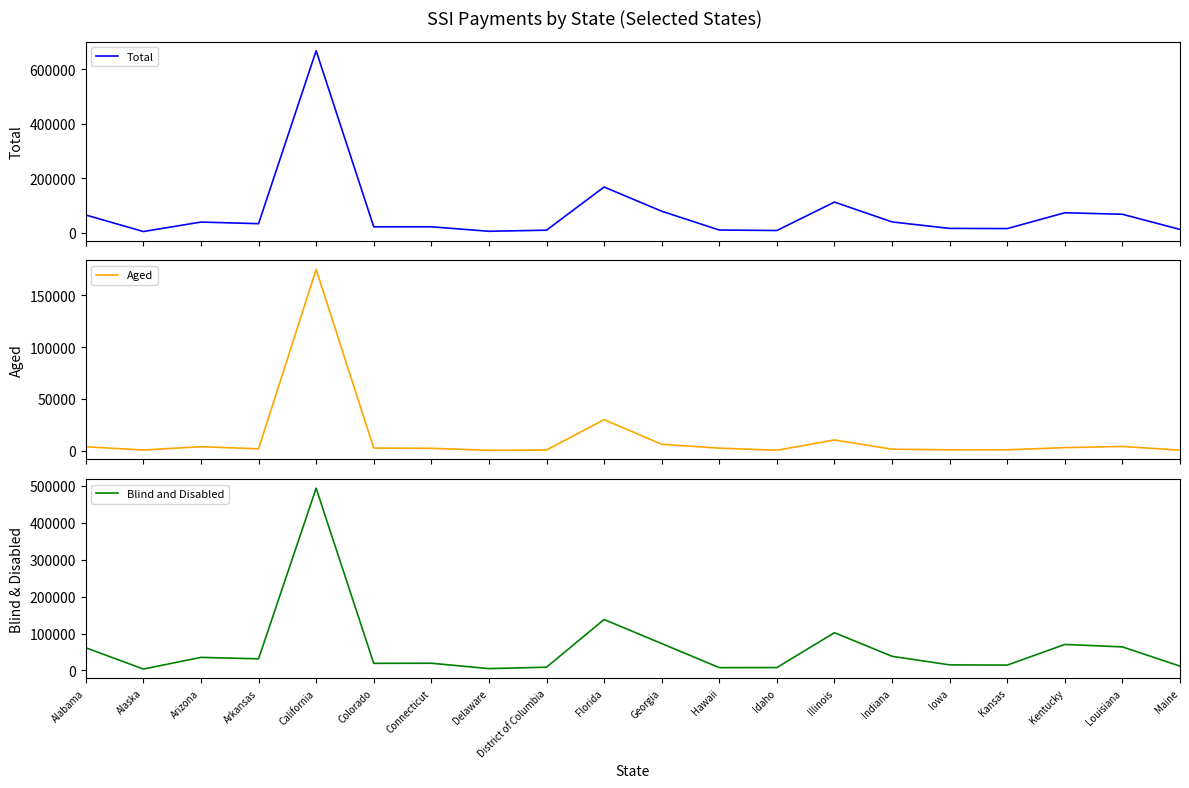

What is the highest value of the Total series?

668122